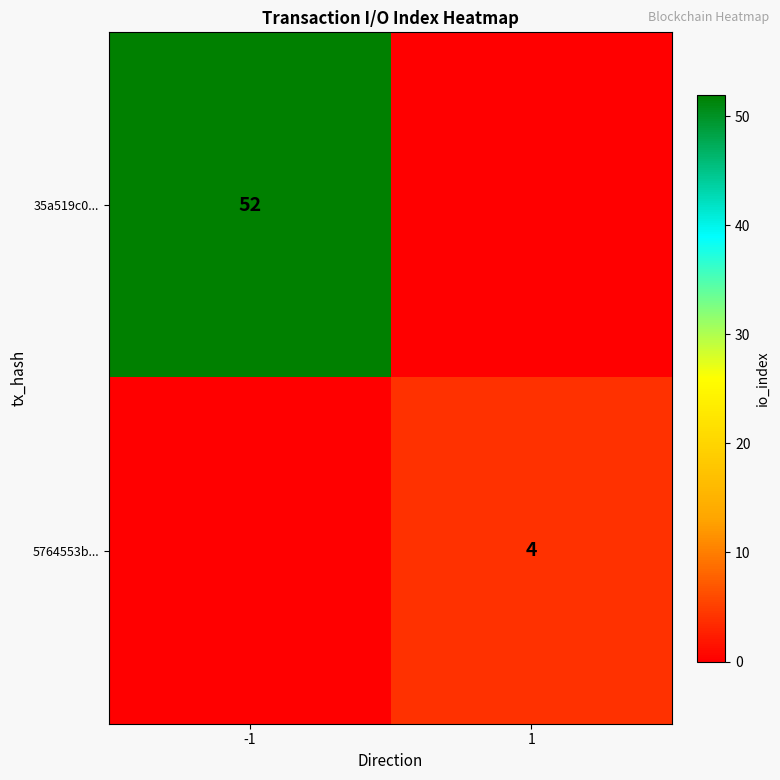

The value of 35a519c0... at -1 is 33. True or false?

False